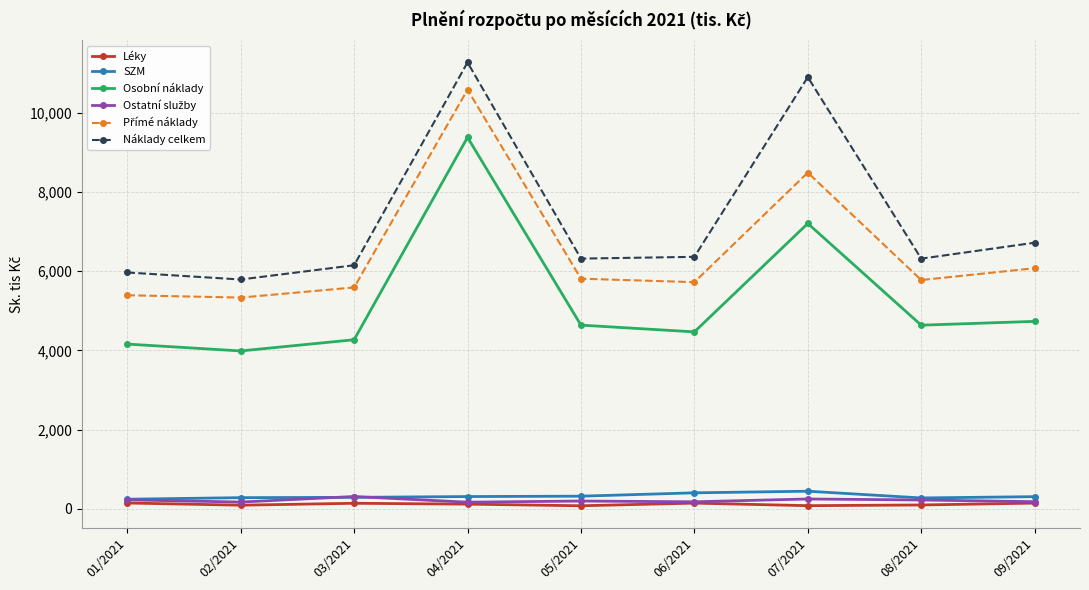

True or false: Léky and Osobní náklady intersect in this chart.

False